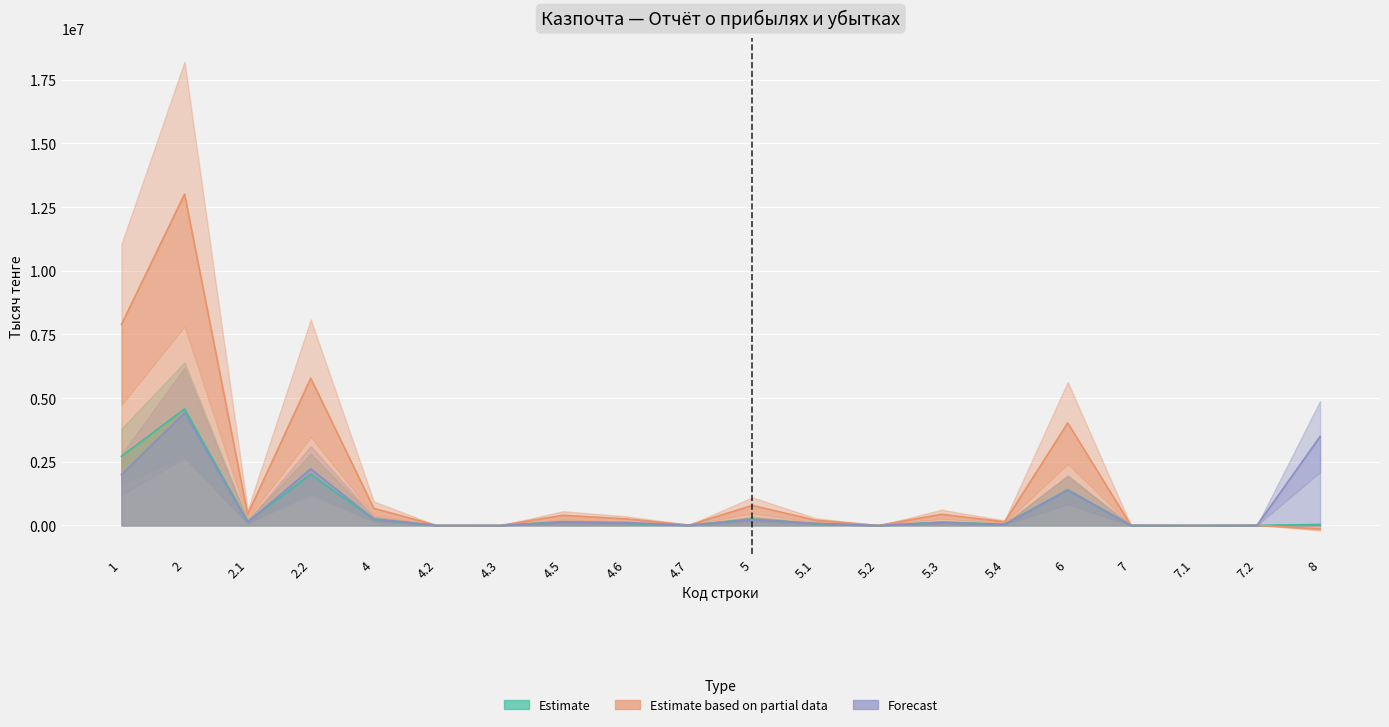

At which category does Estimate based on partial data reach its first local peak?

2